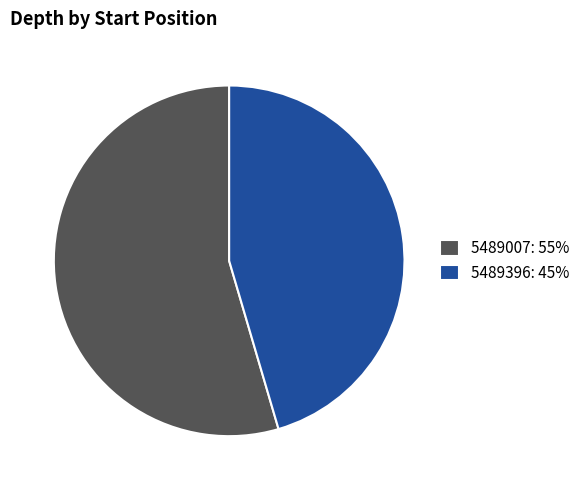

Is it true that 5489007: 55% is 55% of the pie?

True